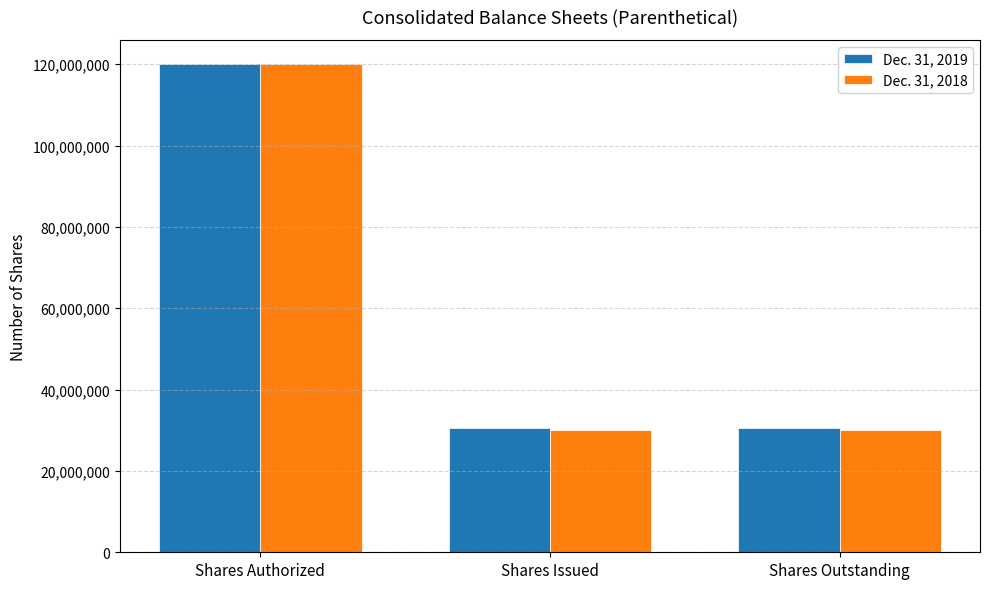

At Shares Outstanding, list the series in order from largest to smallest.

Dec. 31, 2019, Dec. 31, 2018